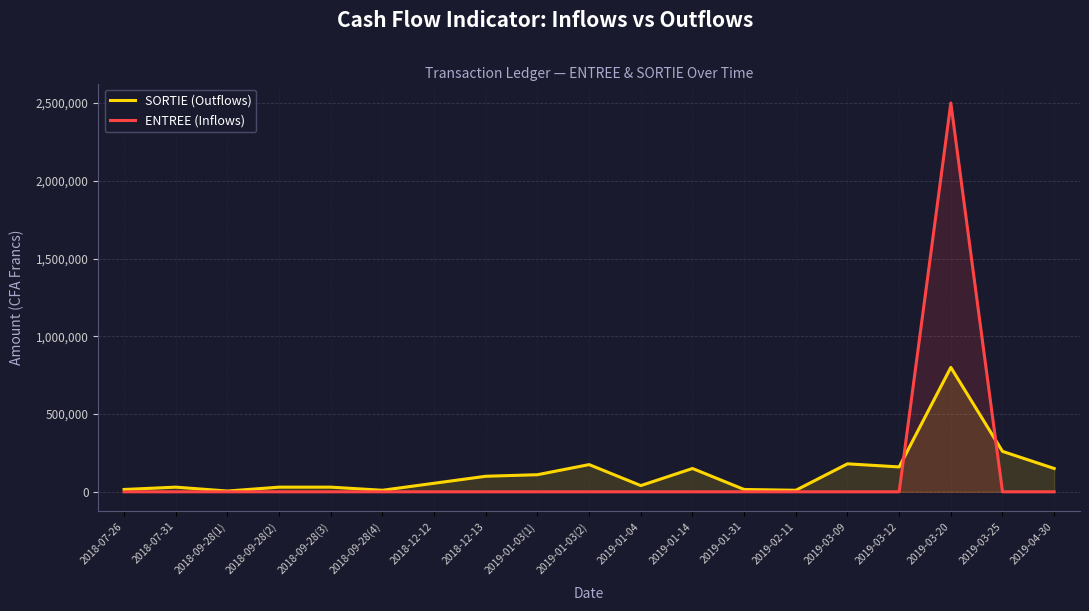

What is the difference between the maximum and minimum values in the SORTIE (Outflows) series?

795000